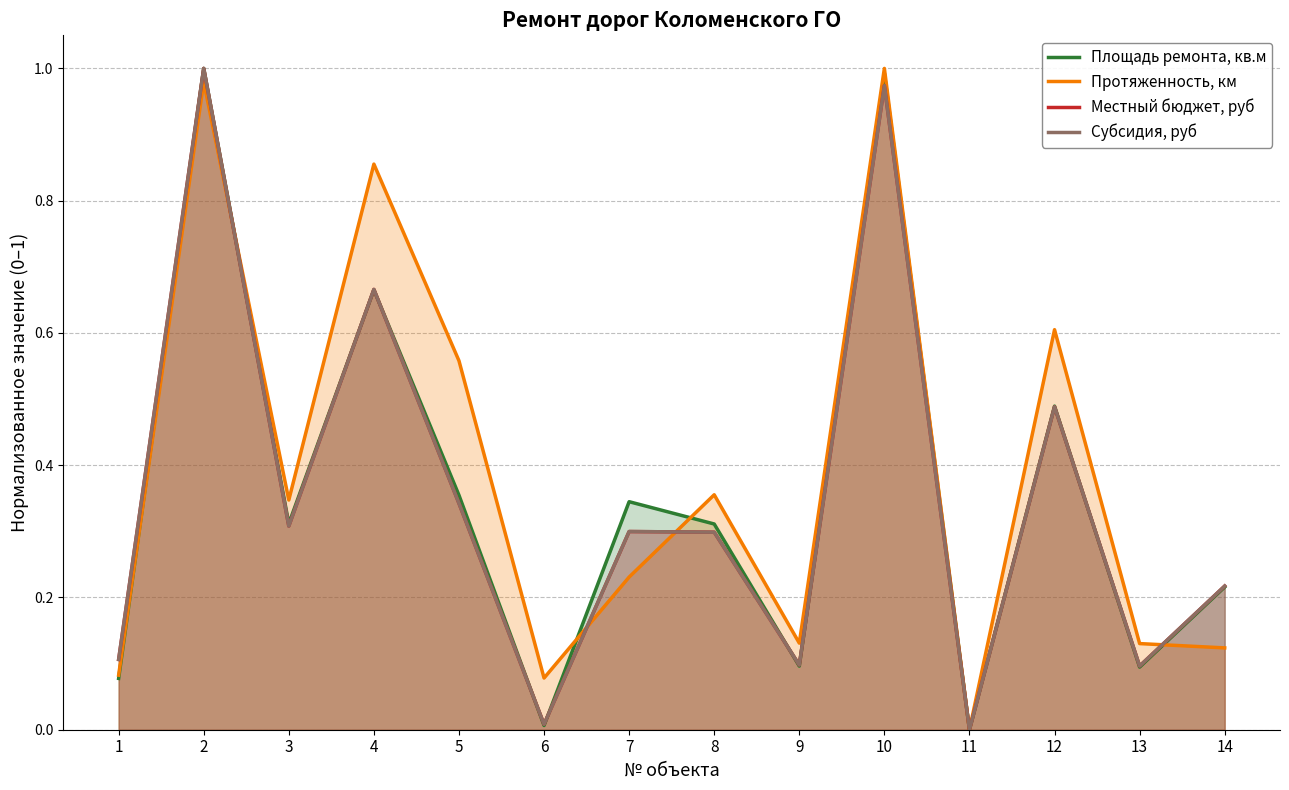

Rank the series by their maximum value, from lowest to highest.

Площадь ремонта, кв.м, Протяженность, км, Местный бюджет, руб, Субсидия, руб